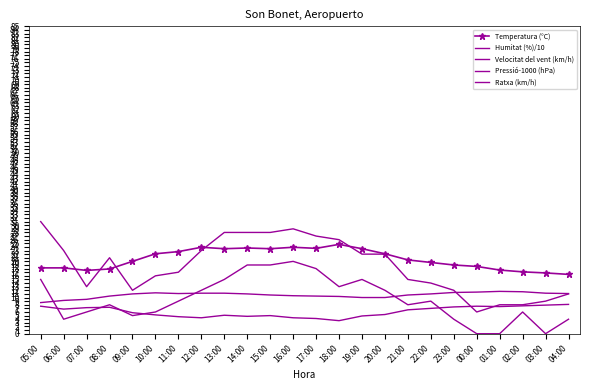

True or false: Pressió-1000 (hPa) has a value of 17.1 at 17:00.

False